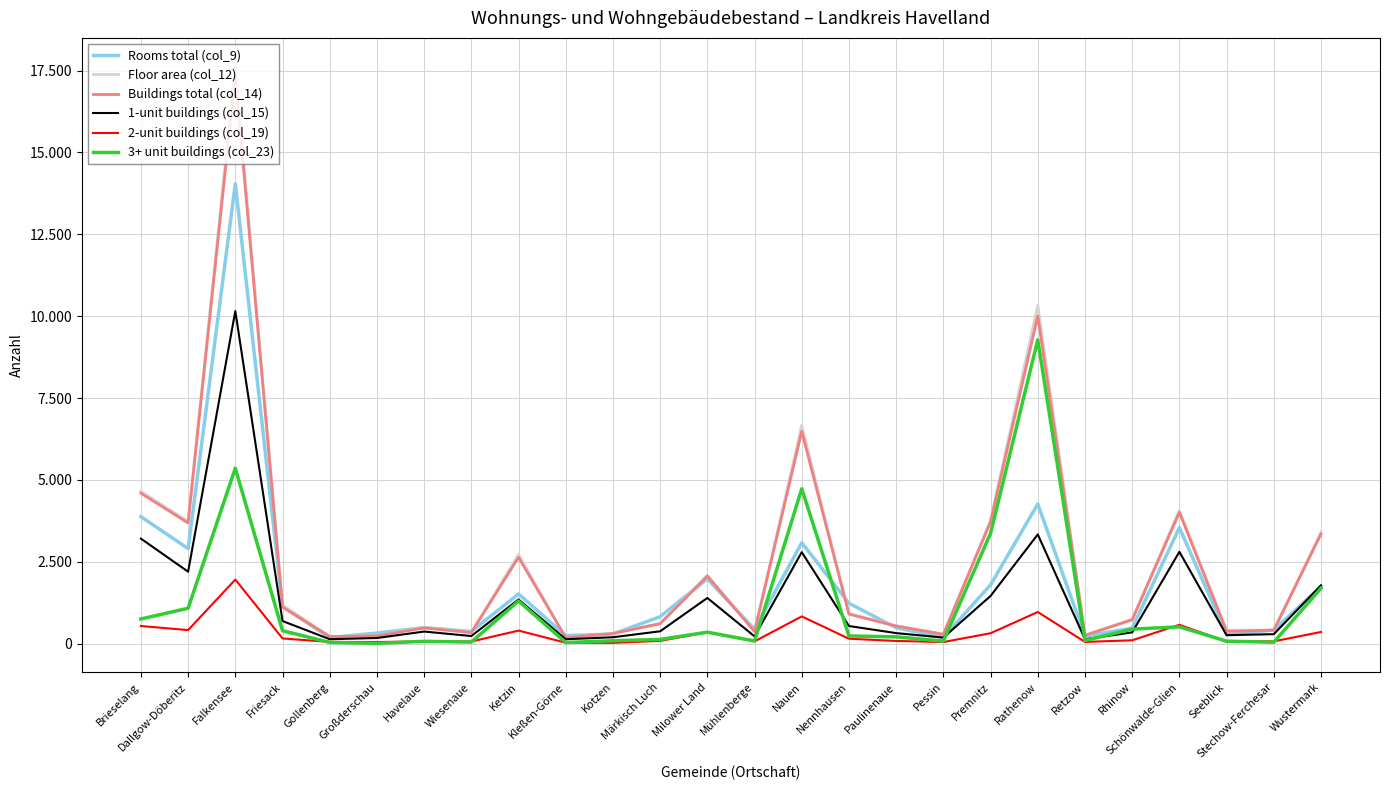

How many intersections are there between 3+ unit buildings (col_23) and Rooms total (col_9)?

4